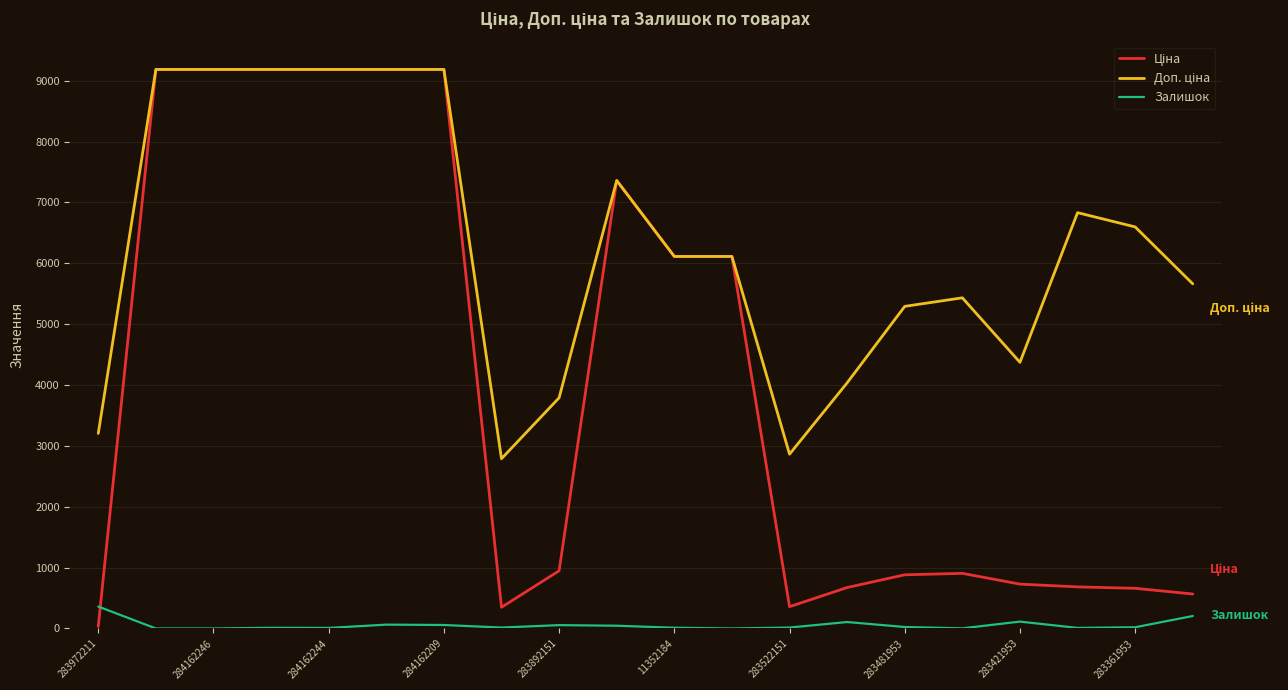

What is the maximum value shown in the chart?

9185.1